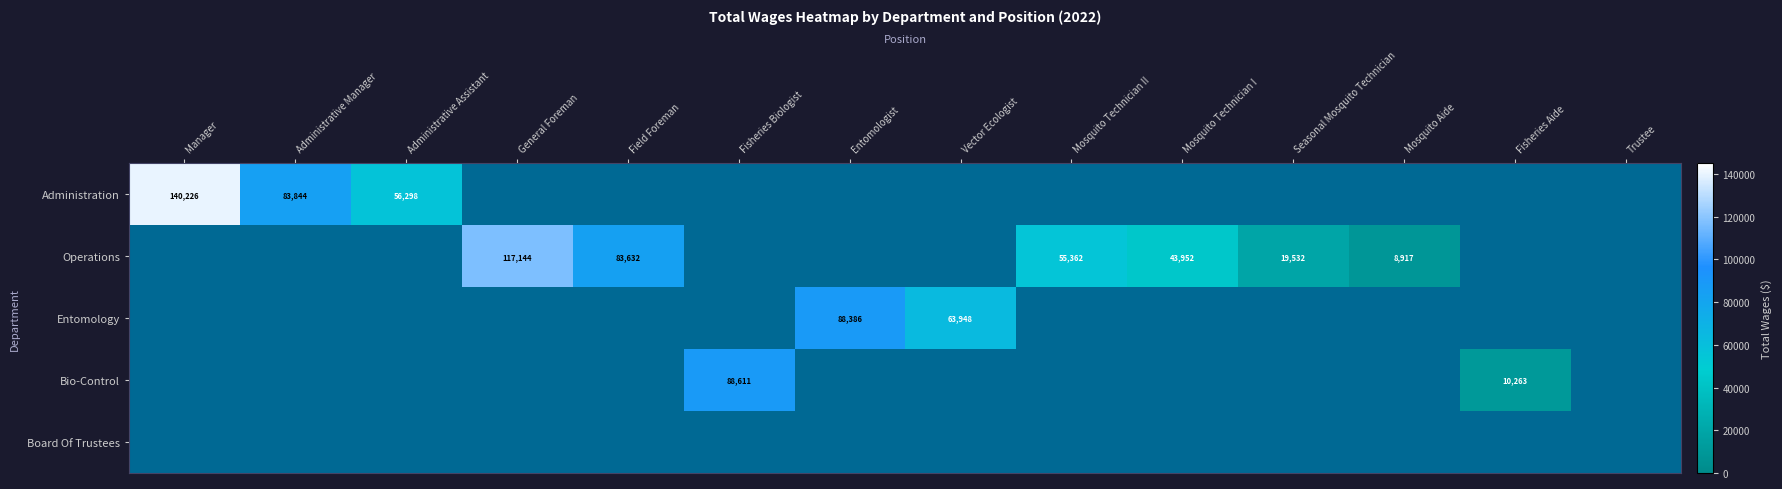

The value of Administration at Administrative Manager is 83844. True or false?

True